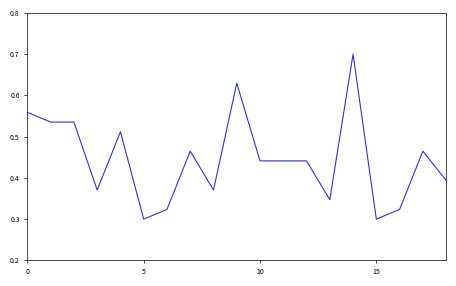

What is the maximum value shown in the chart?

0.7